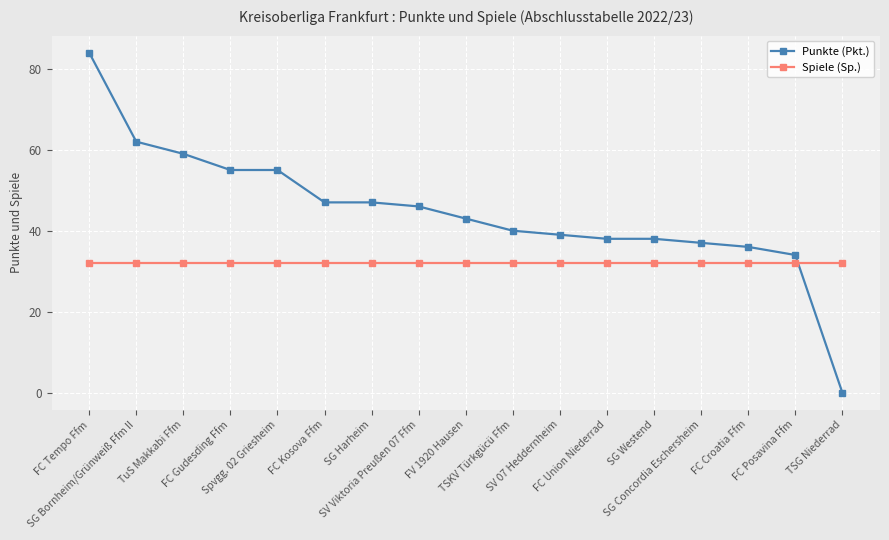

What are all the series names shown in the legend?

Punkte (Pkt.), Spiele (Sp.)